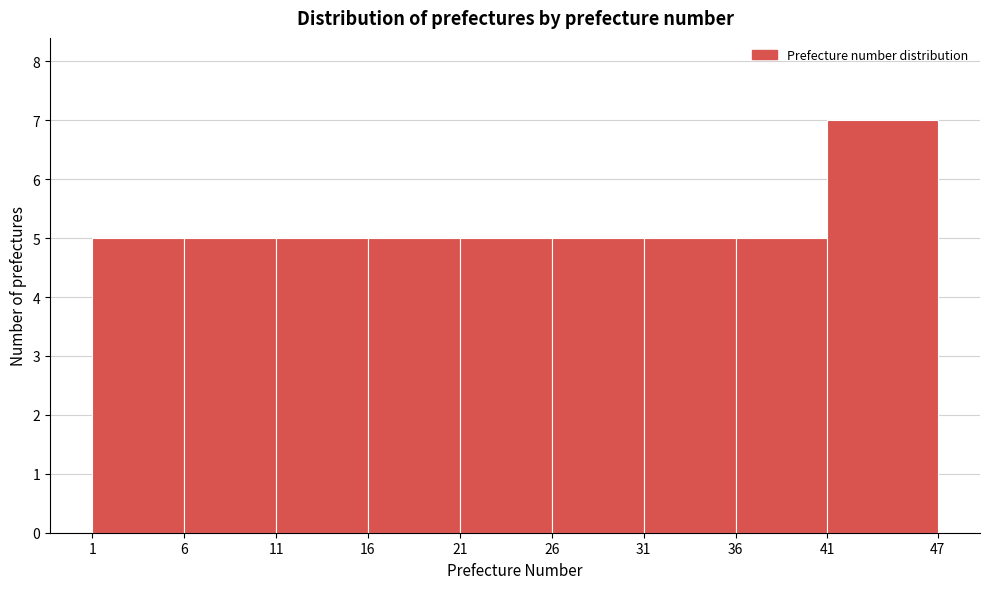

Which range on the x-axis has the tallest bar?

41 to 47